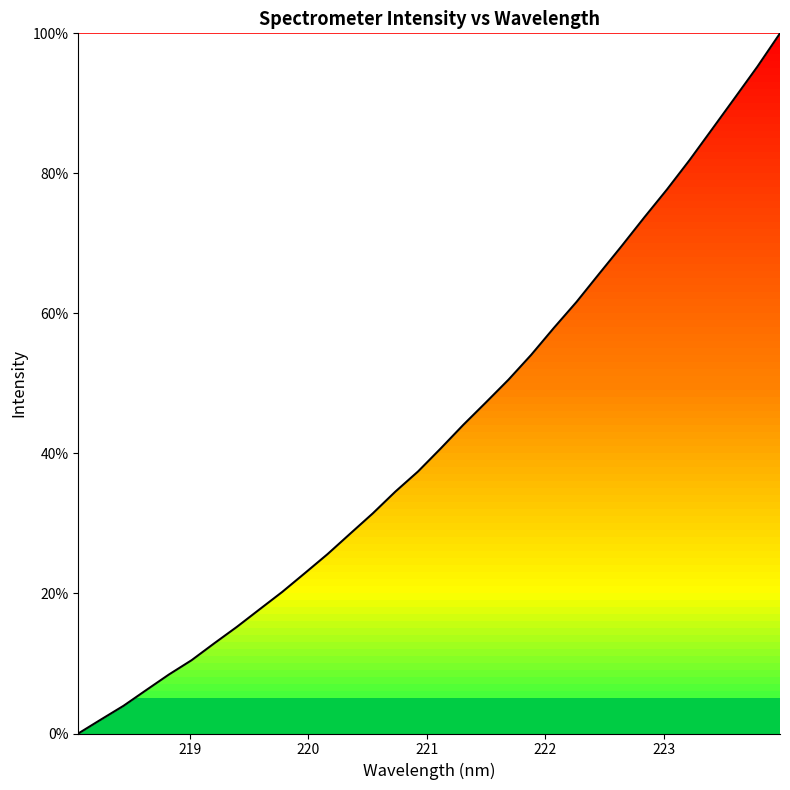

What is the maximum value shown in the chart?

100.0